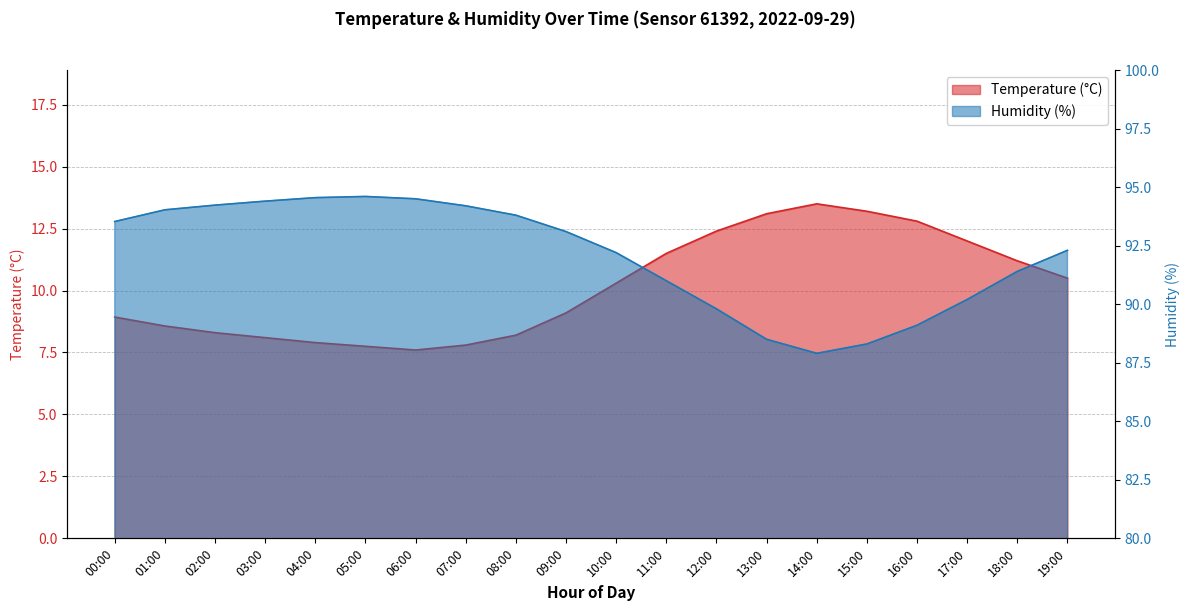

What is the difference between the highest and lowest values at 19:00?

81.8